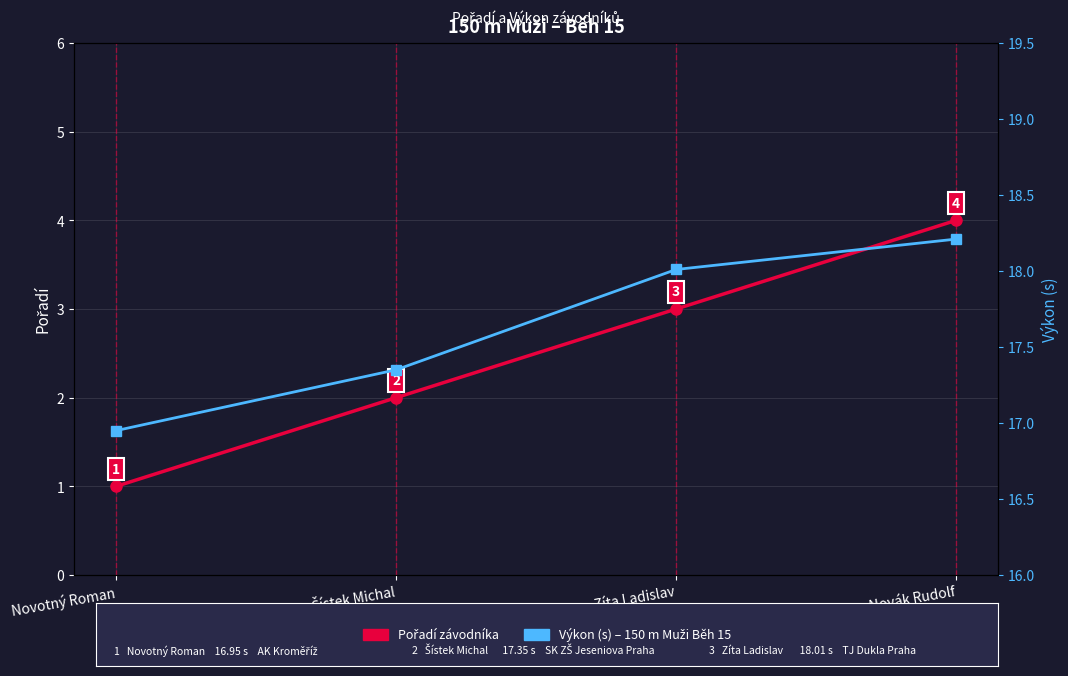

How many distinct data groups are displayed?

2